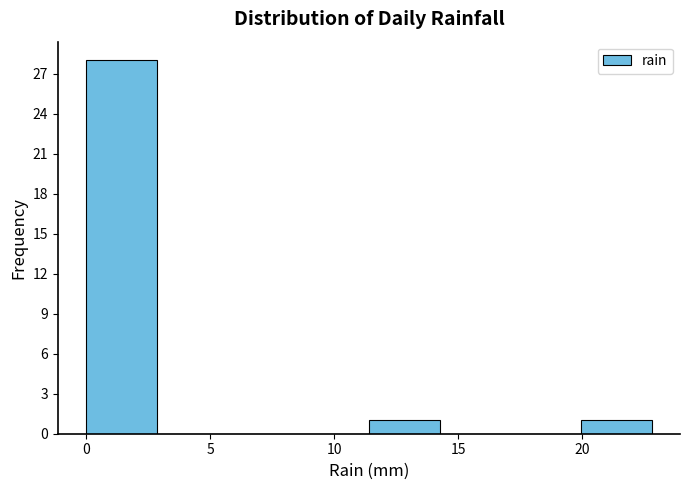

What is the height of the bar covering 11.40 to 14.25 on the x-axis? Neither the bar edges nor the heights are printed on the chart, so give them approximately, as read against the axes.

1